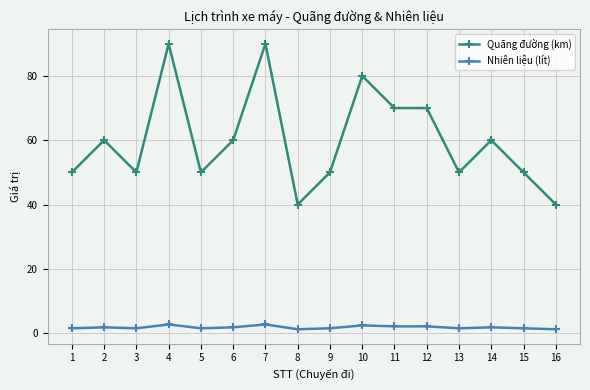

Count the number of data series in this chart.

2